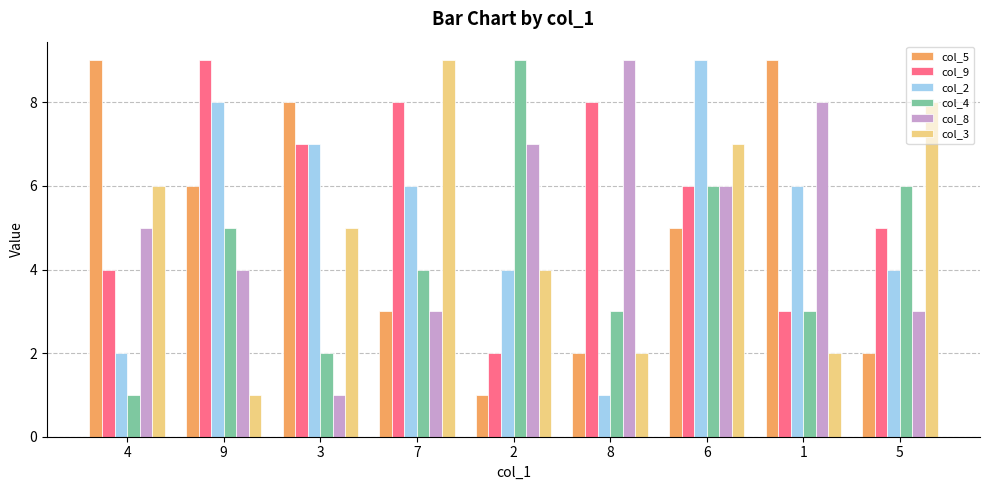

Count the number of categories in the chart.

9